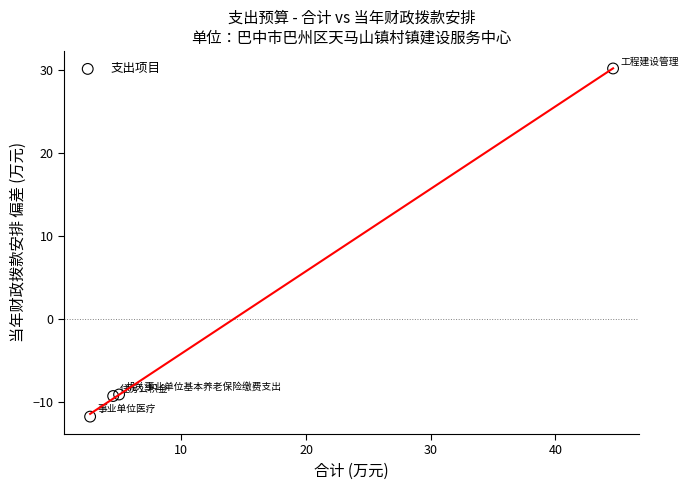

What is the range of X values (max minus min)?

41.9